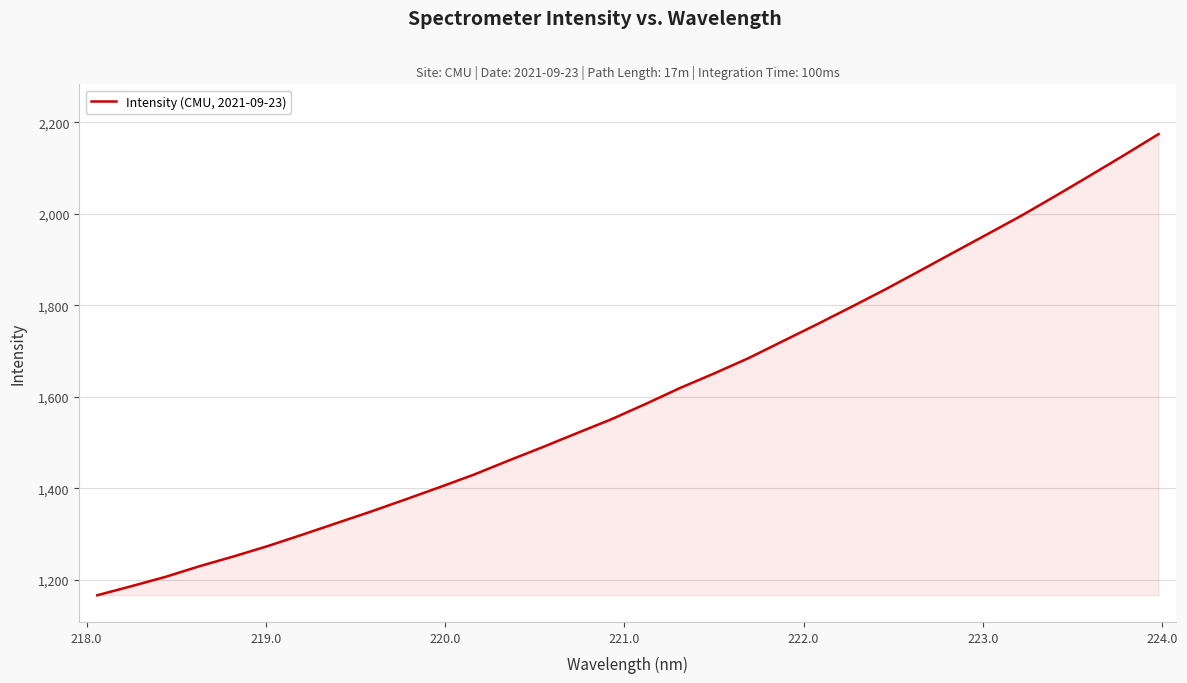

Reading left to right, list all the values displayed in this chart.

1166.4	1186.3	1206.8	1230.3	1251.7	1274.5	1299.2	1324.5	1349.6	1376.0	1402.7	1430.2	1460.6	1490.1	1520.7	1550.8	1584.2	1618.9	1650.8	1684.1	1721.1	1757.9	1795.8	1834.3	1874.6	1915.2	1955.7	1996.4	2039.6	2083.7	2128.5	2174.2